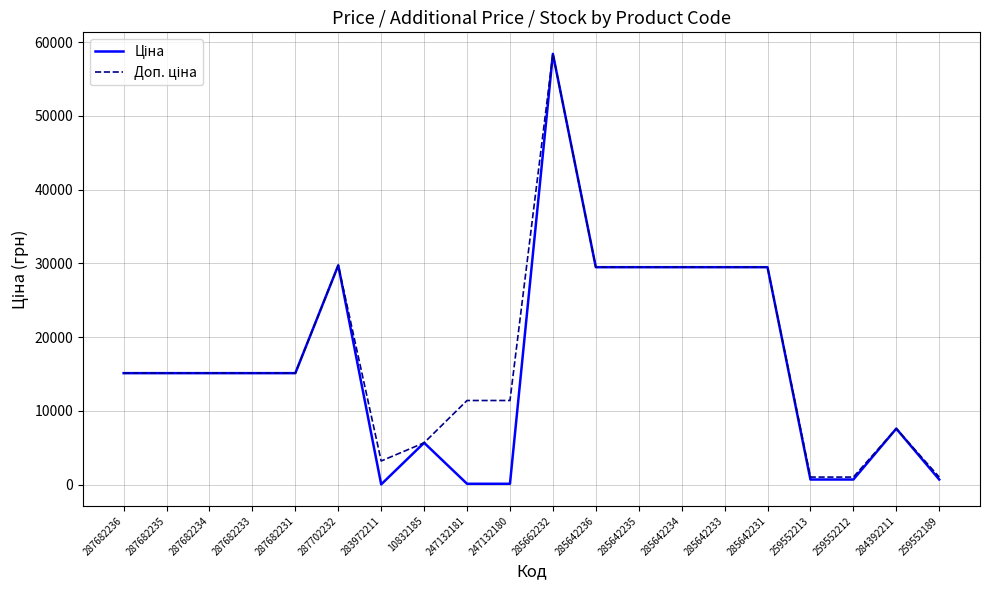

At which category is the sum across all series the highest?

285662232